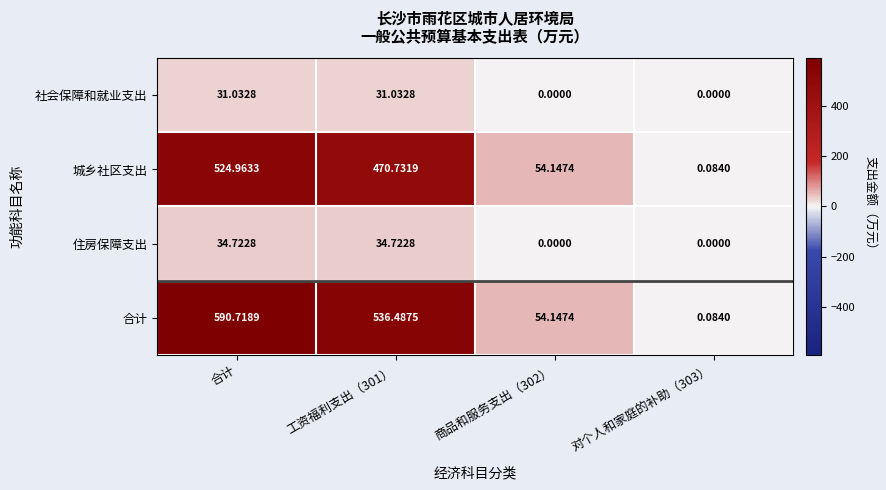

Which series has the largest range (max minus min)?

合计